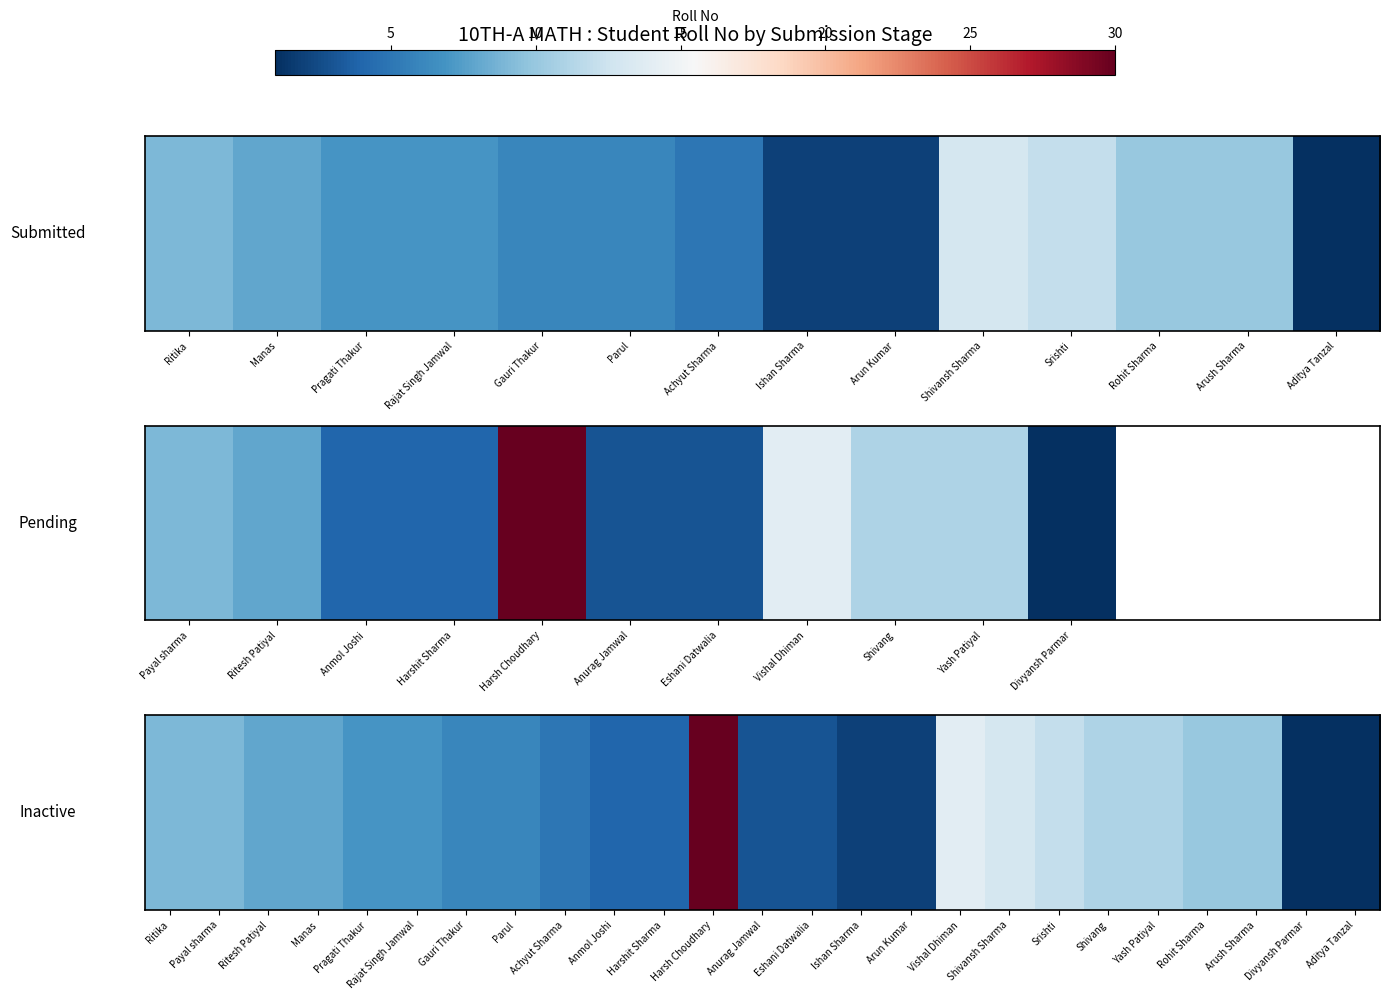

What is the difference between the second highest and second lowest values?

13